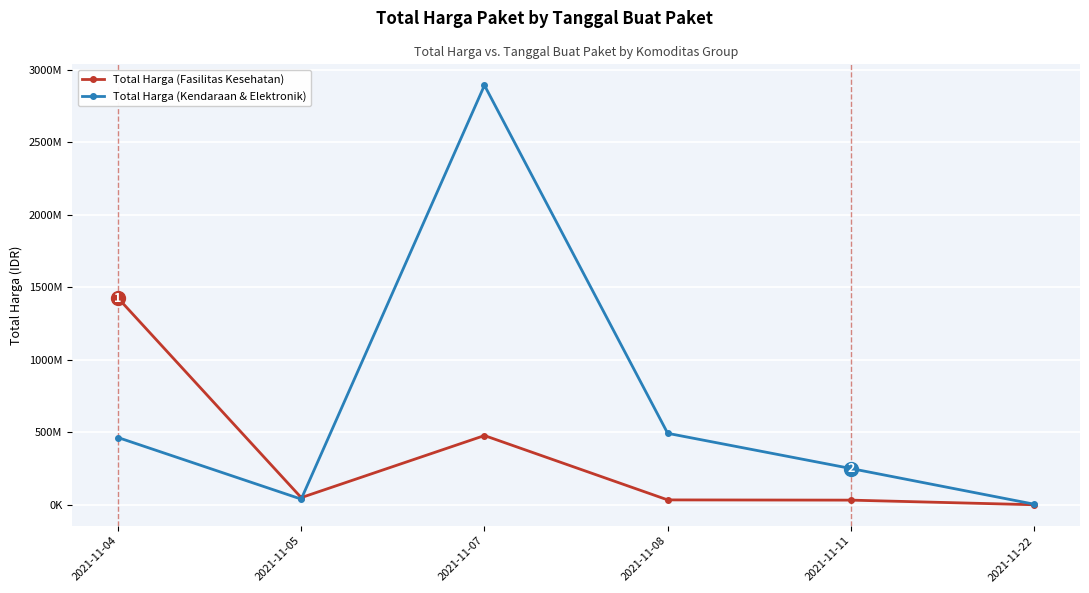

Rank the categories by Total Harga (Kendaraan & Elektronik) value from highest to lowest.

2021-11-07, 2021-11-08, 2021-11-04, 2021-11-11, 2021-11-05, 2021-11-22